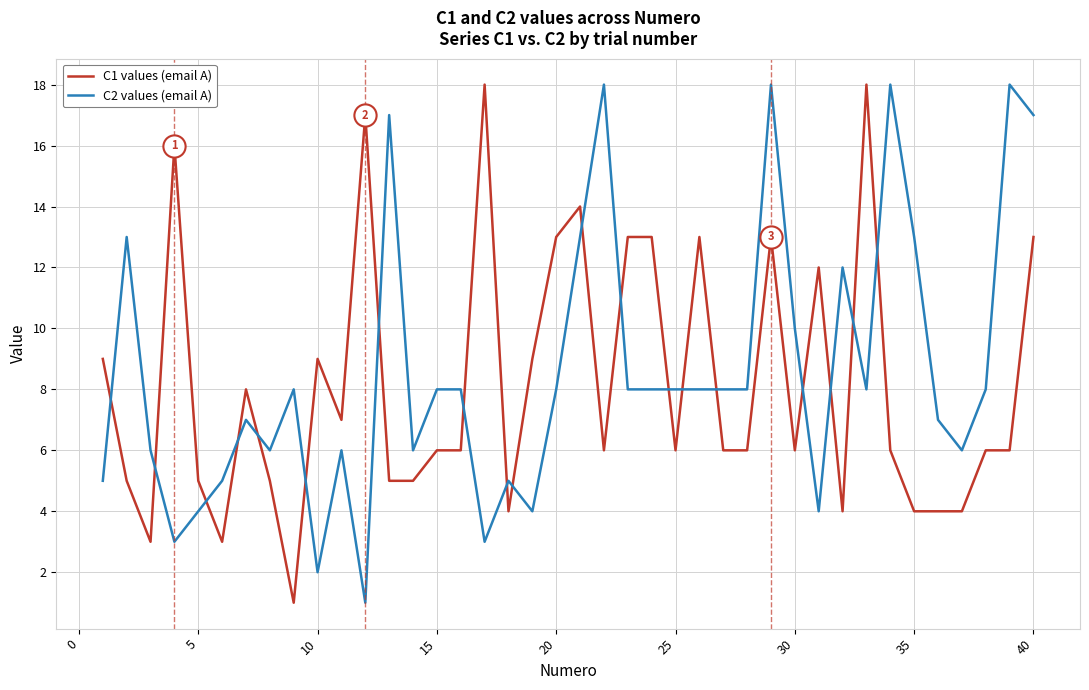

True or false: C1 values (email A) and C2 values (email A) cross at least once.

True